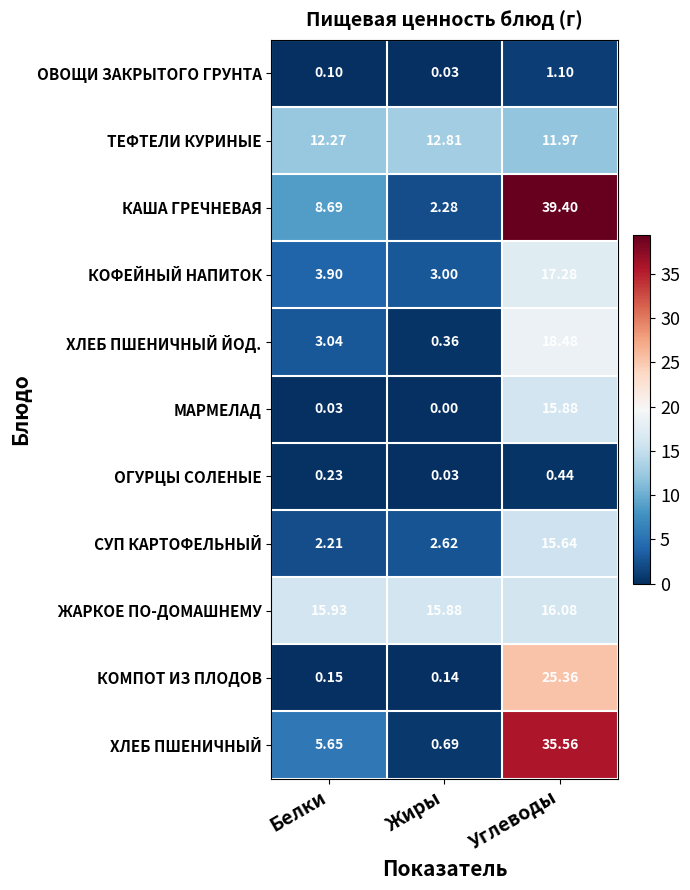

Between Белки and Жиры, which series saw the biggest shift?

КАША ГРЕЧНЕВАЯ